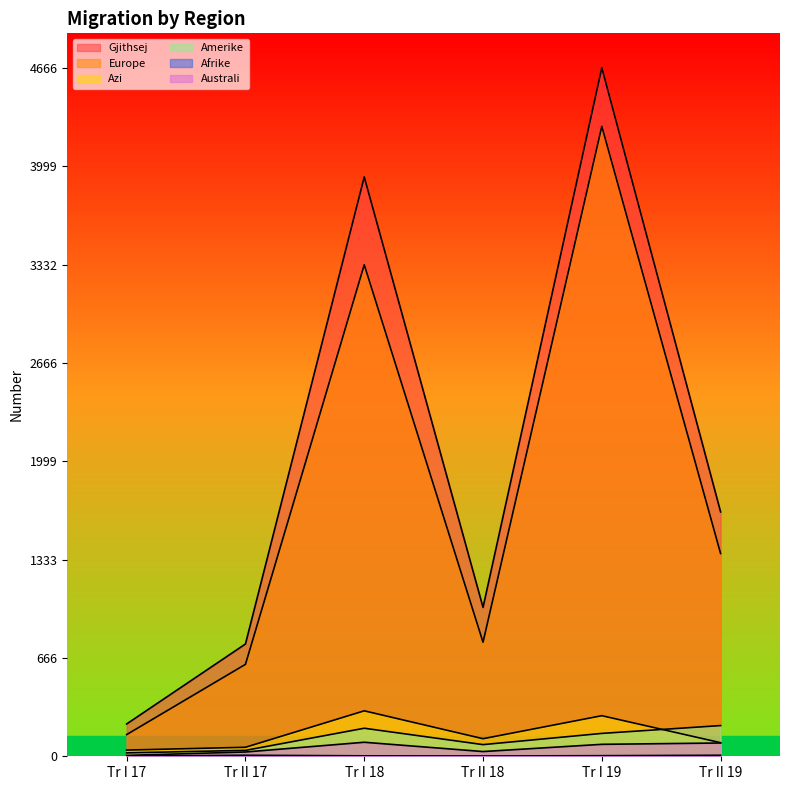

How many series are shown in this chart?

6